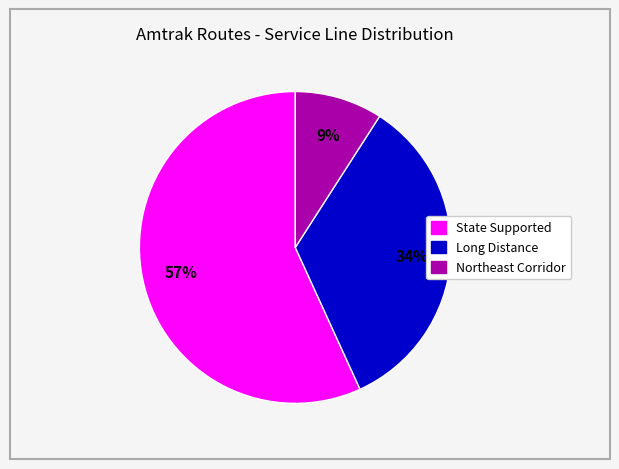

Which category has the smallest portion of the pie?

Northeast Corridor